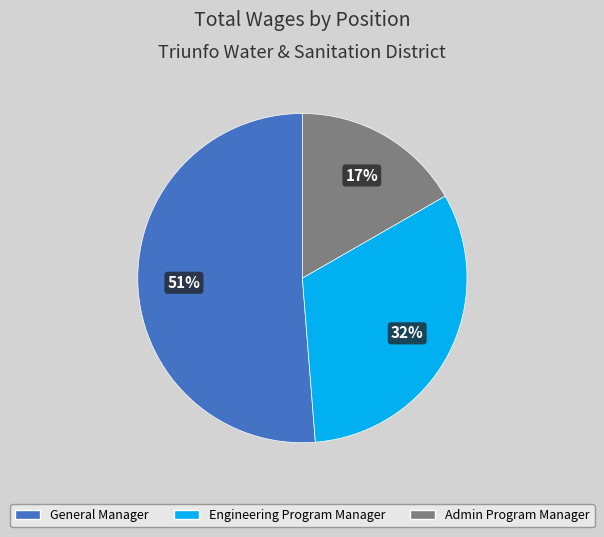

How many segments does this pie chart have?

3